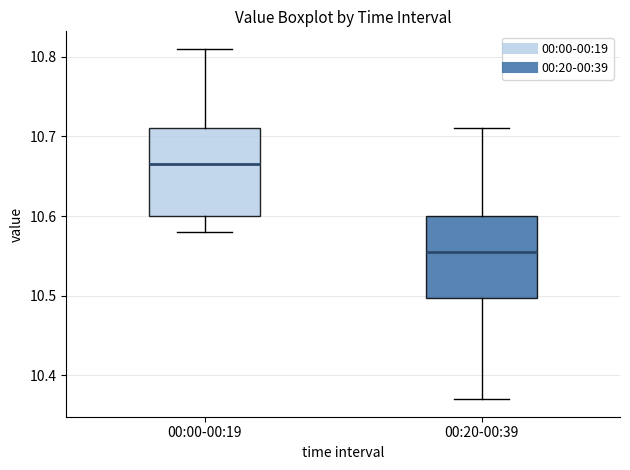

Reading left to right, transcribe this box plot: for each box, give where its median line is, the range the box spans, and where its two whiskers end, as read against the y-axis. The values are not printed on the chart, so give them approximately, as read against the axis.

00:00-00:19: median 10.67, box 10.60 to 10.71, whiskers 10.58 to 10.81
00:20-00:39: median 10.56, box 10.50 to 10.60, whiskers 10.37 to 10.71